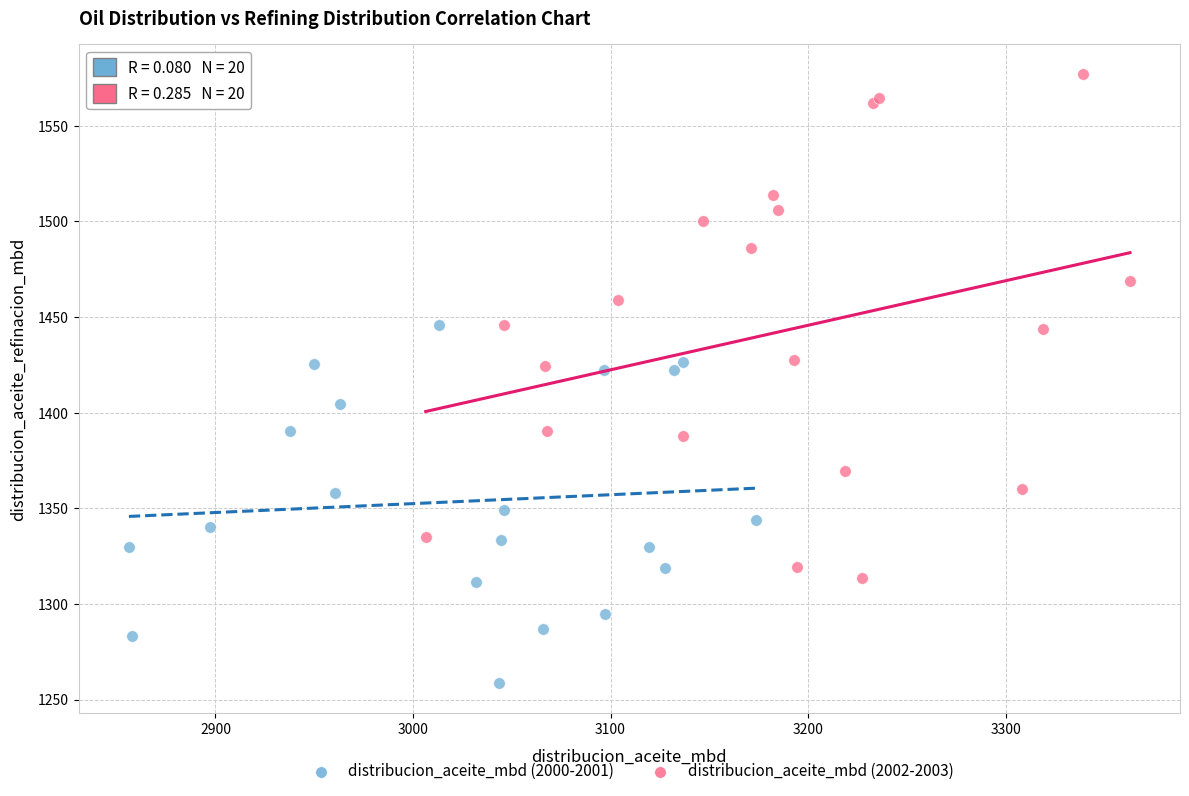

Which series has the widest spread of Y values?

distribucion_aceite_mbd (2002-2003)